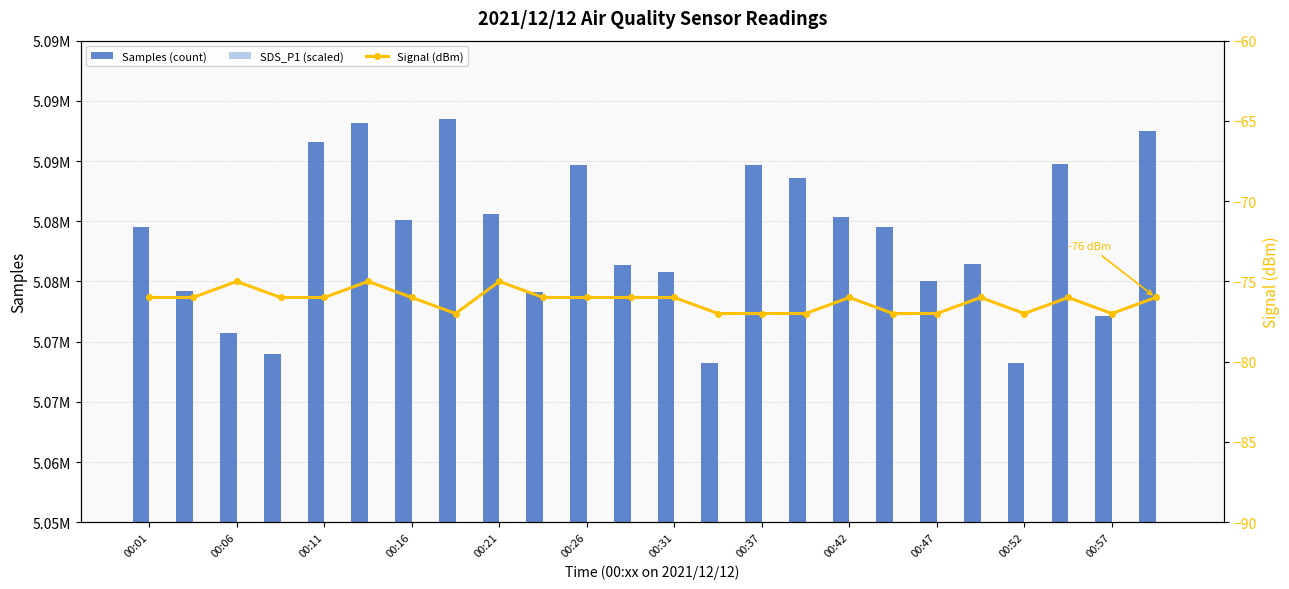

Rank the series at 00:57 from highest to lowest value.

Samples (count), SDS_P1 (scaled), Signal (dBm)